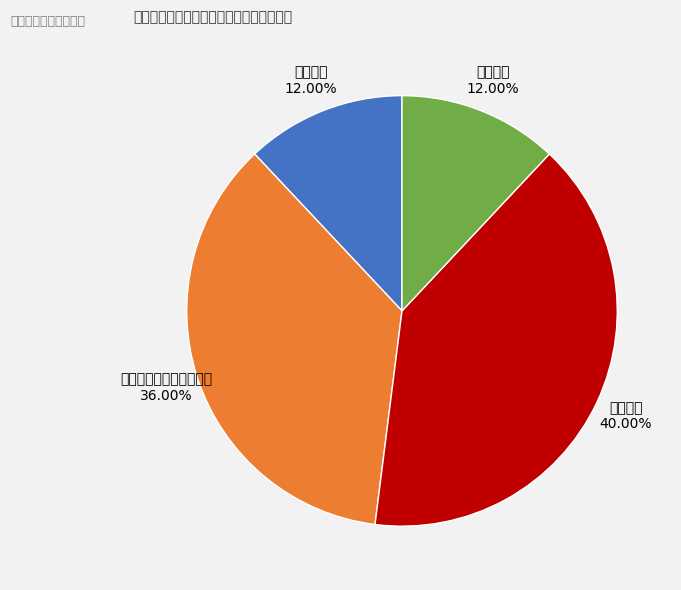

Is there a majority slice in this chart?

No